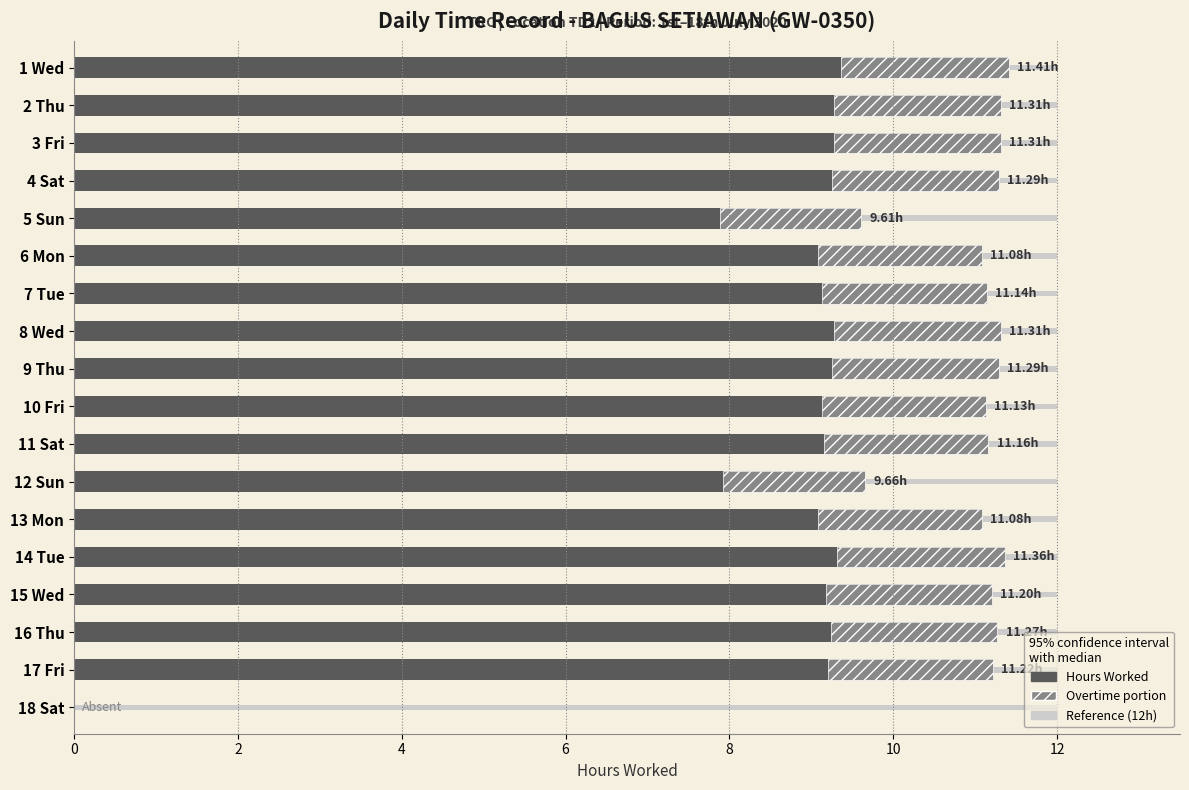

What is the difference between the highest and lowest values at 2?

11.2